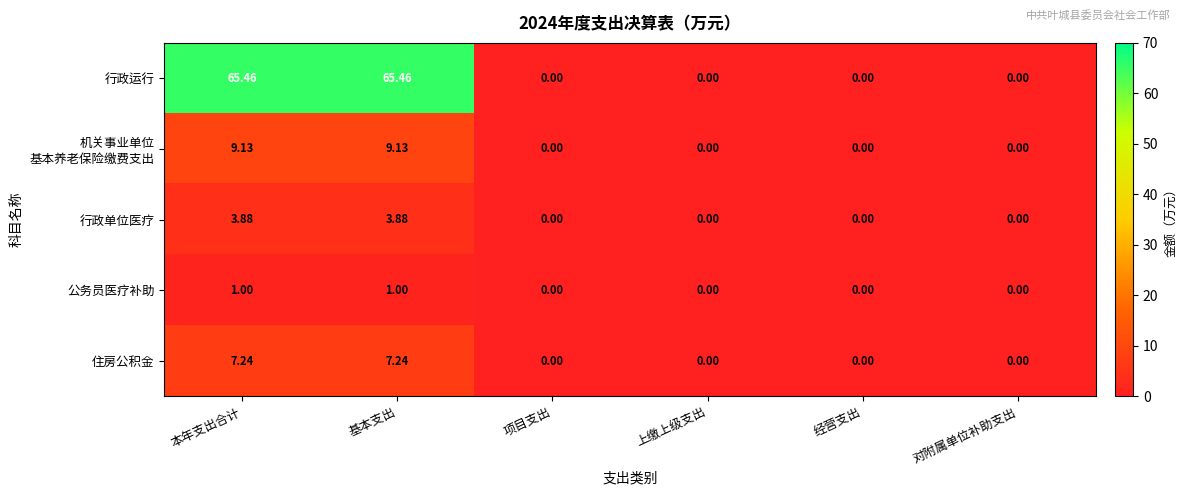

Which series has the widest spread of values?

行政运行